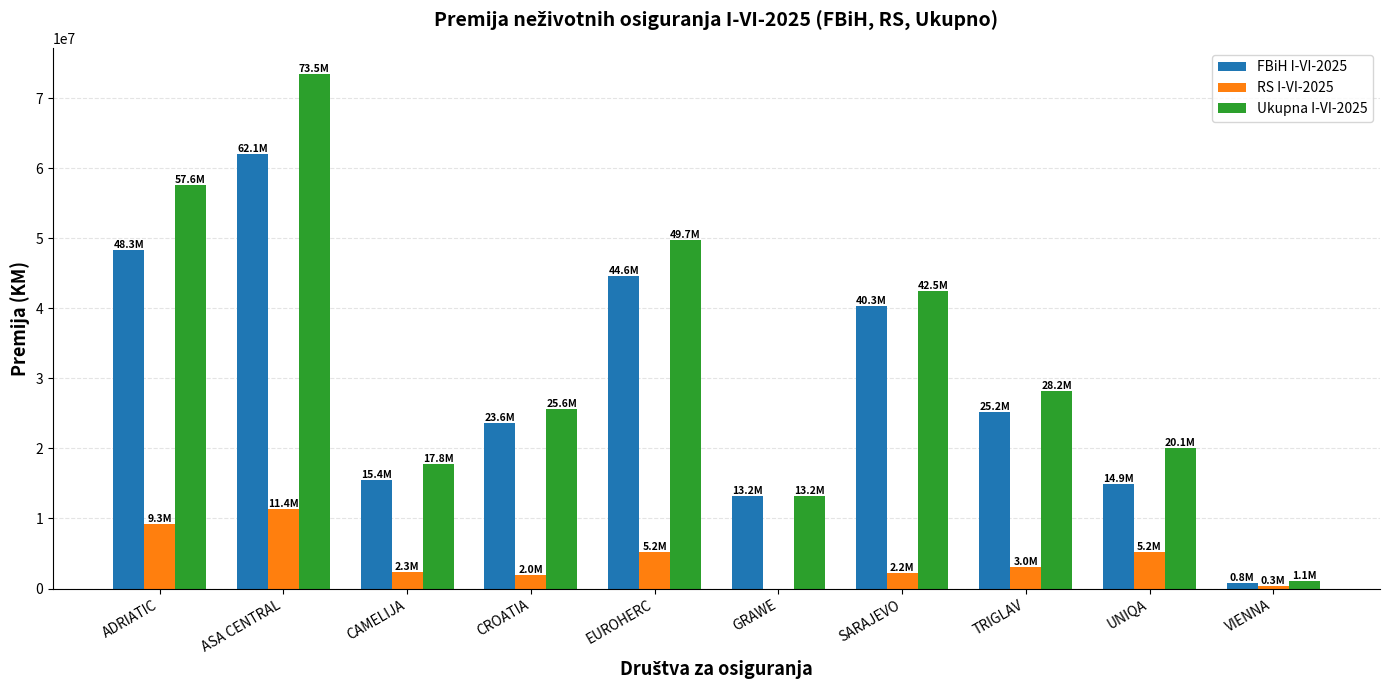

At which category is the sum across all series the highest?

ASA CENTRAL